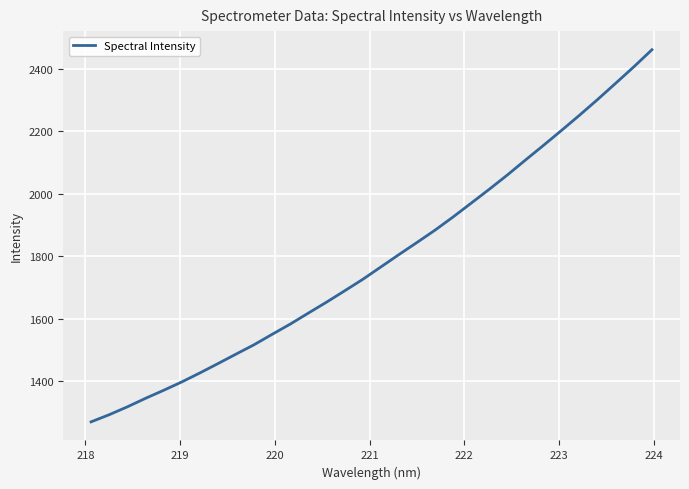

What is the minimum value shown in the chart?

1269.7